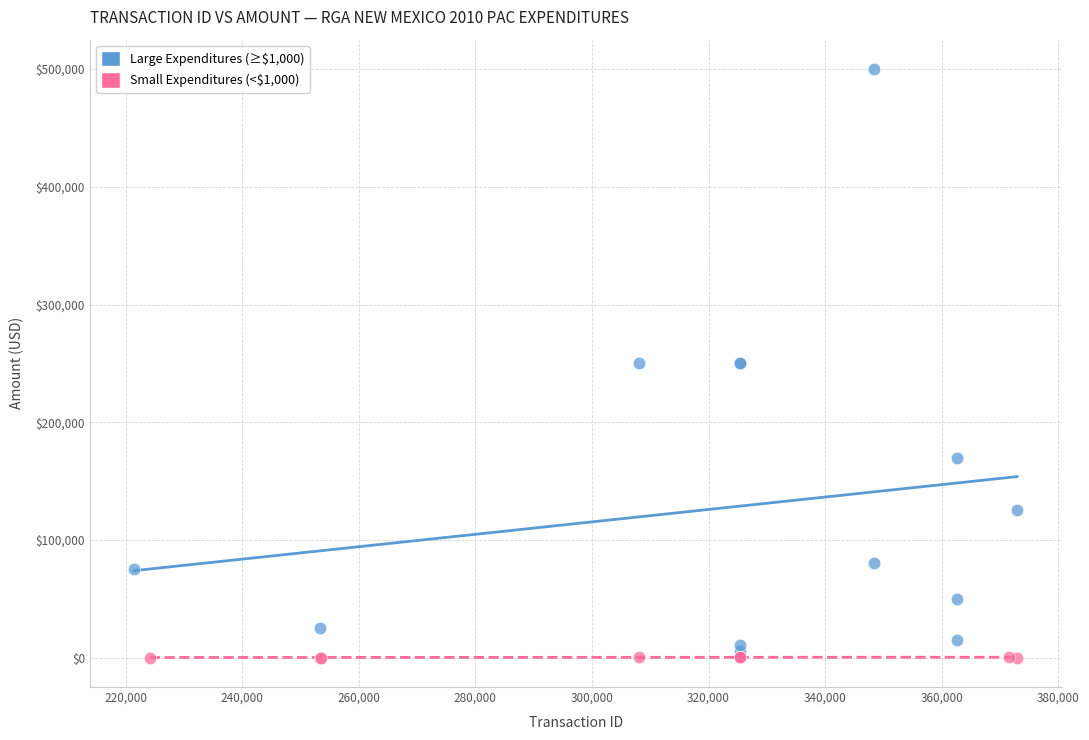

Which series has the widest spread of Y values?

Large Expenditures (≥$1,000)